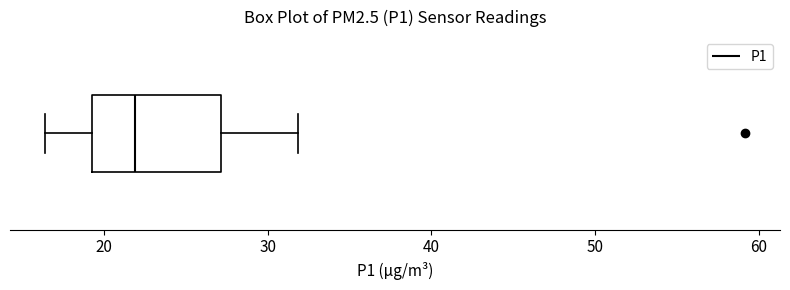

Where does the left whisker of the box end on the x-axis? The values are not printed on the chart, so give them approximately, as read against the axis.

16